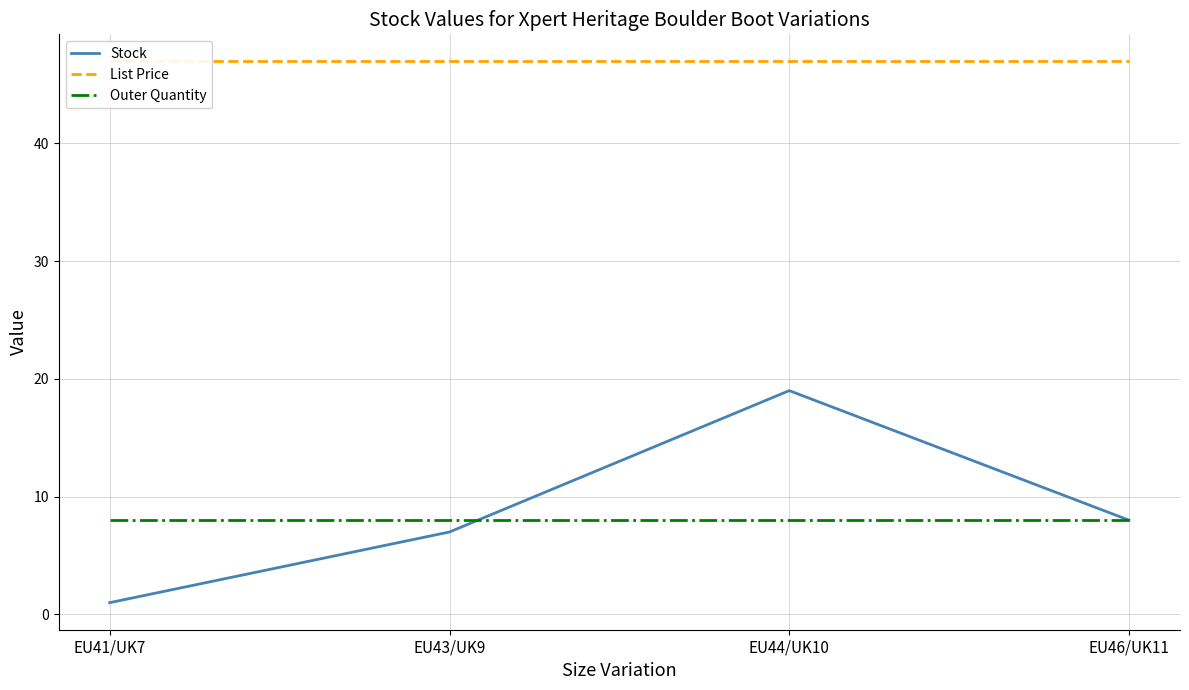

True or false: Outer Quantity has a value of 4.6 at EU41/UK7.

False